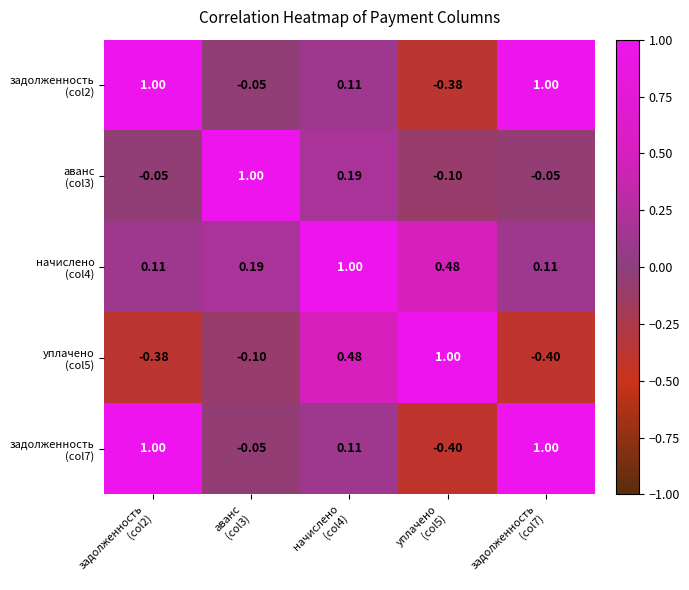

Count the number of data series in this chart.

5